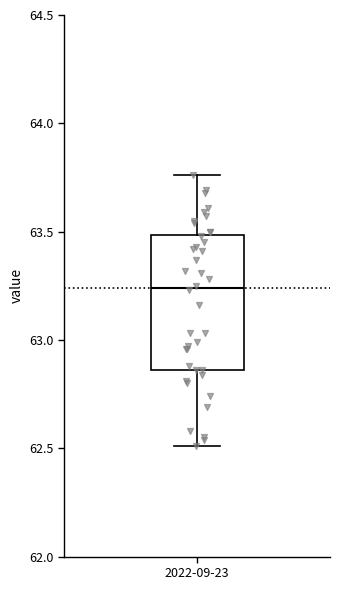

Transcribe this box plot: give where the median line is, the range the box spans, and where the two whiskers end, as read against the y-axis. The values are not printed on the chart, so give them approximately, as read against the axis.

median 63.25, box 62.85 to 63.50, whiskers 62.50 to 63.75